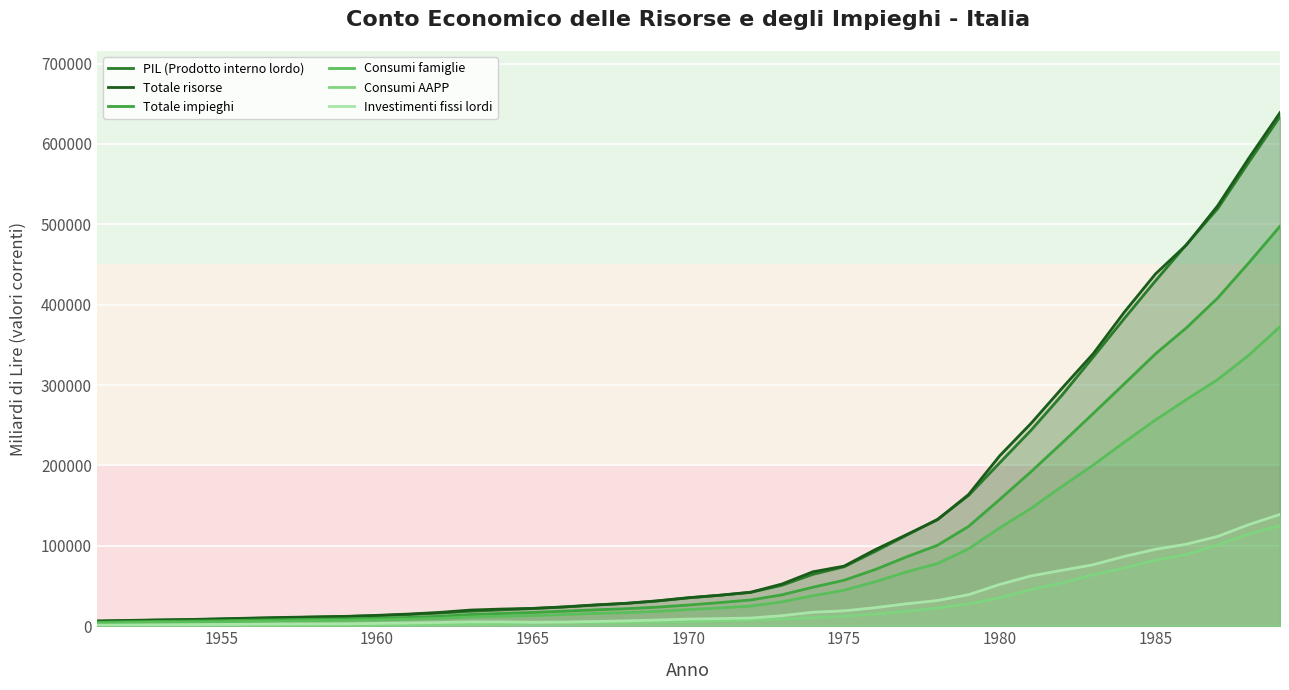

Which series has the largest range (max minus min)?

Totale risorse